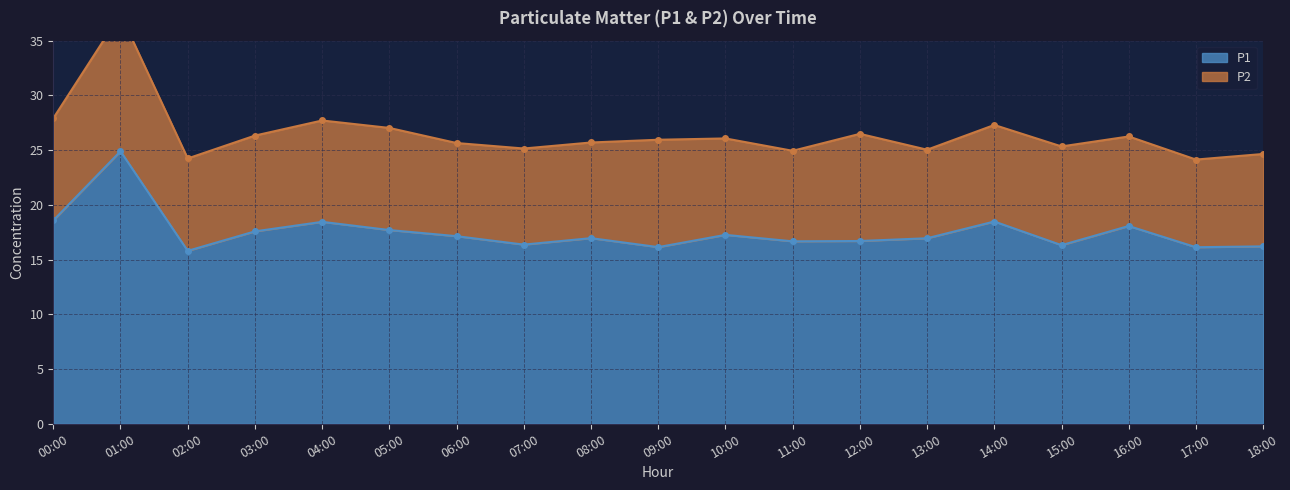

True or false: P1 and P2 intersect in this chart.

False